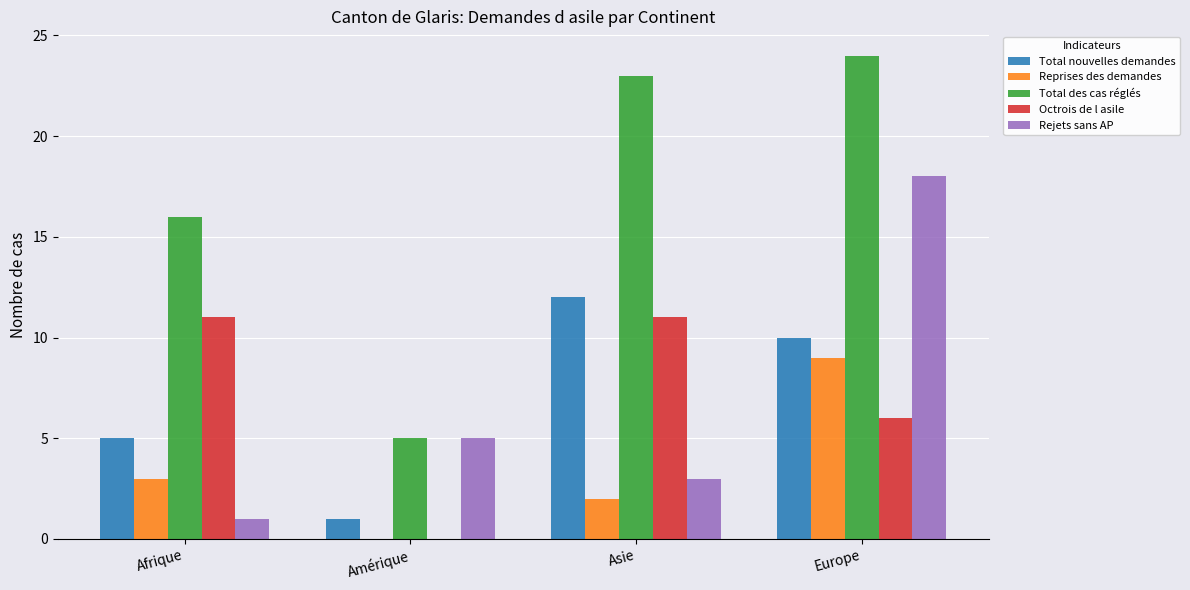

True or false: Reprises des demandes has a value of 1 at Asie.

False